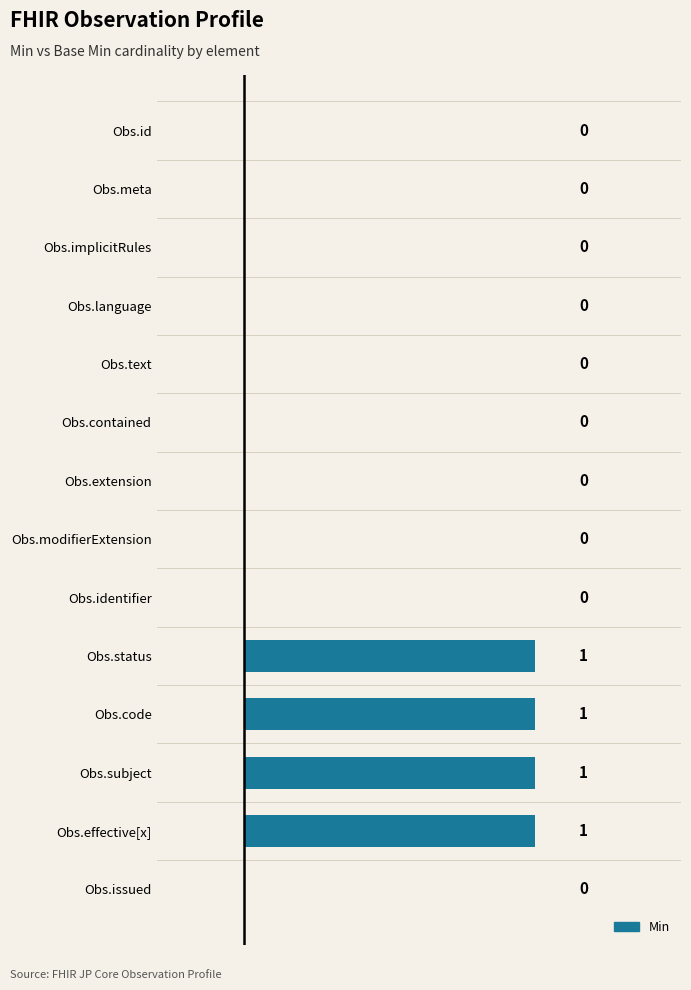

How many values are between 0 and 1?

14